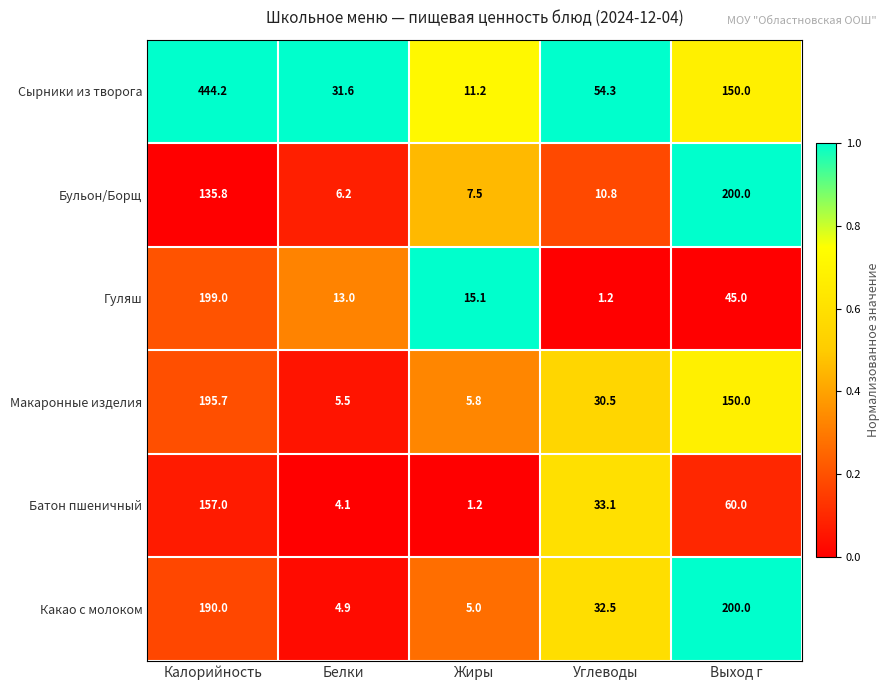

Count the number of data series in this chart.

6